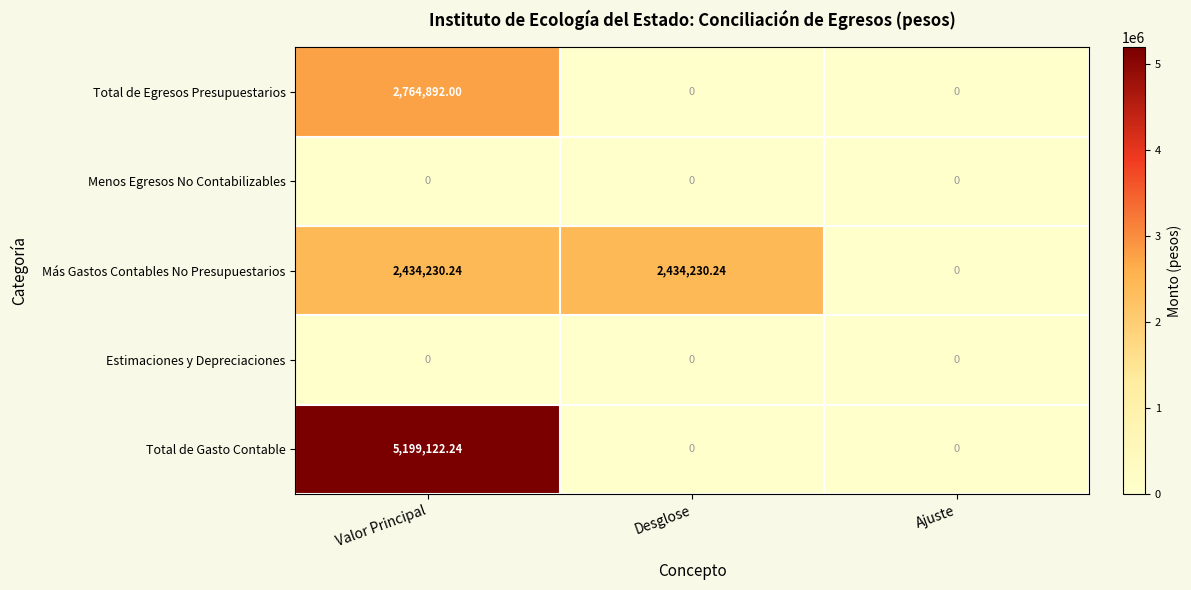

Is the value of Más Gastos Contables No Presupuestarios at Desglose greater than the value of Menos Egresos No Contabilizables at Ajuste?

Yes